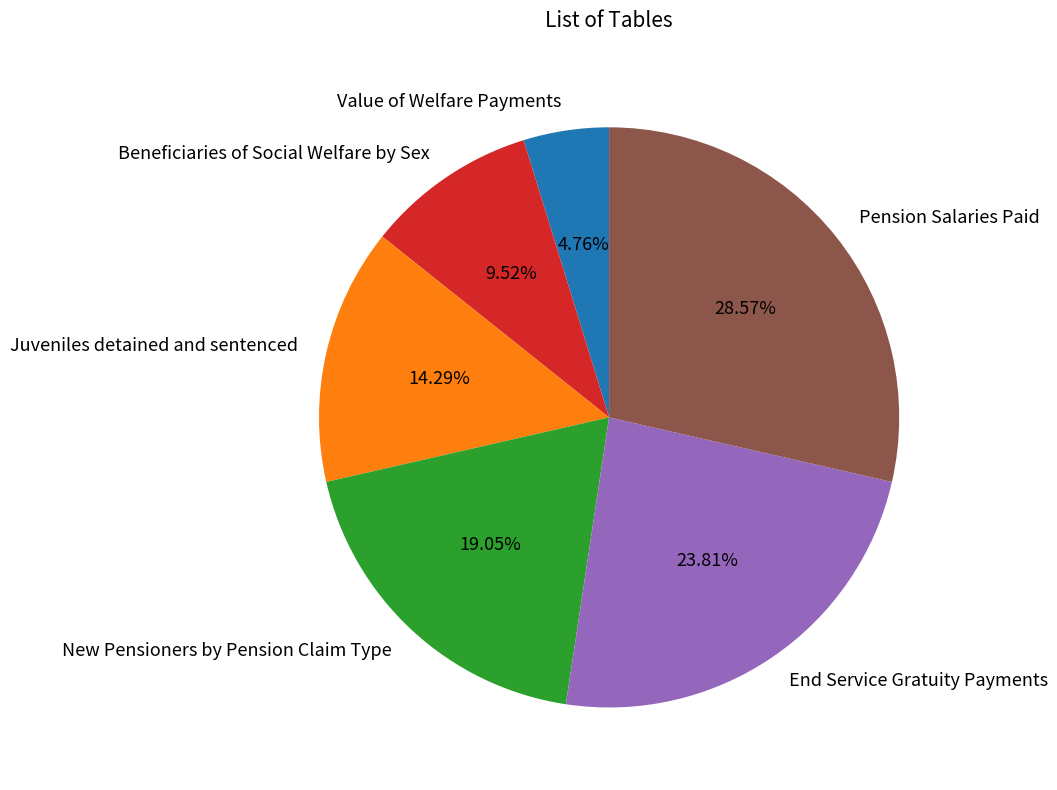

To the nearest percent, what portion does Pension Salaries Paid represent?

29%